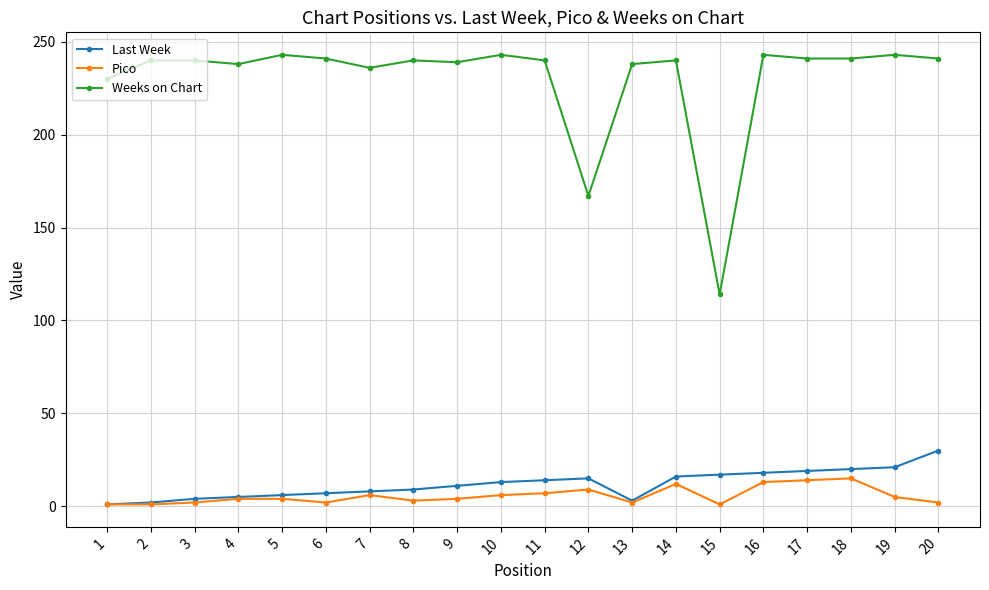

True or false: Pico has more than 1 points higher than both neighbors.

True